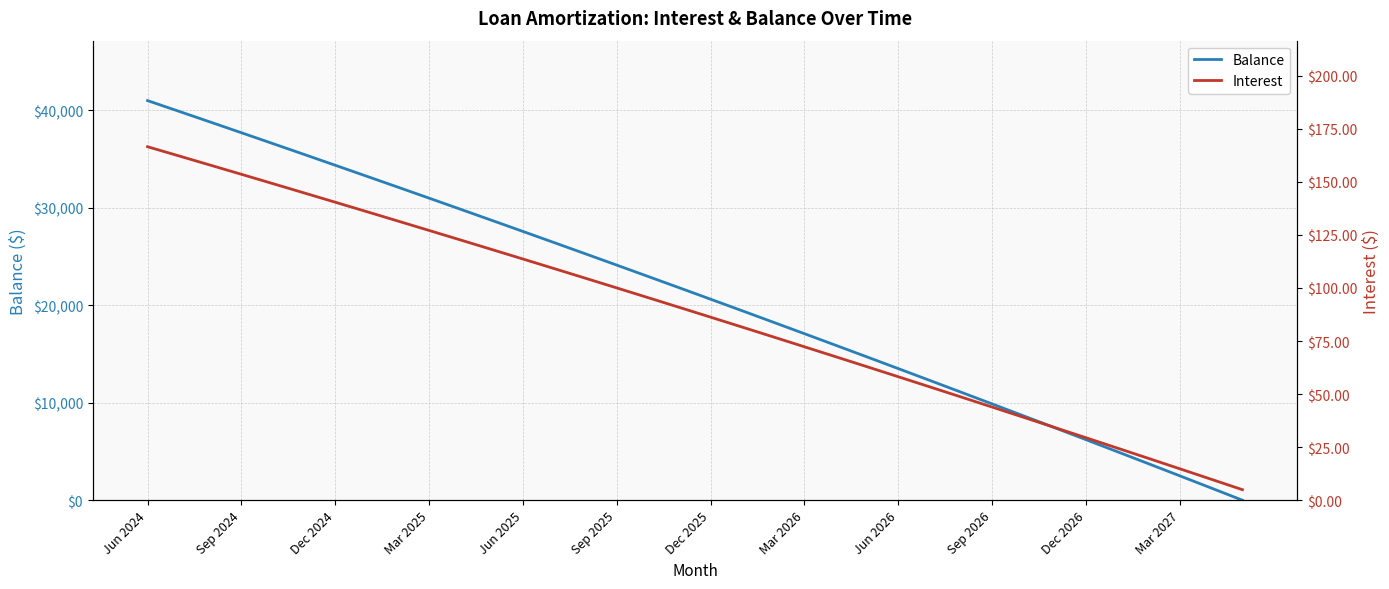

How many lines are shown in the chart?

2